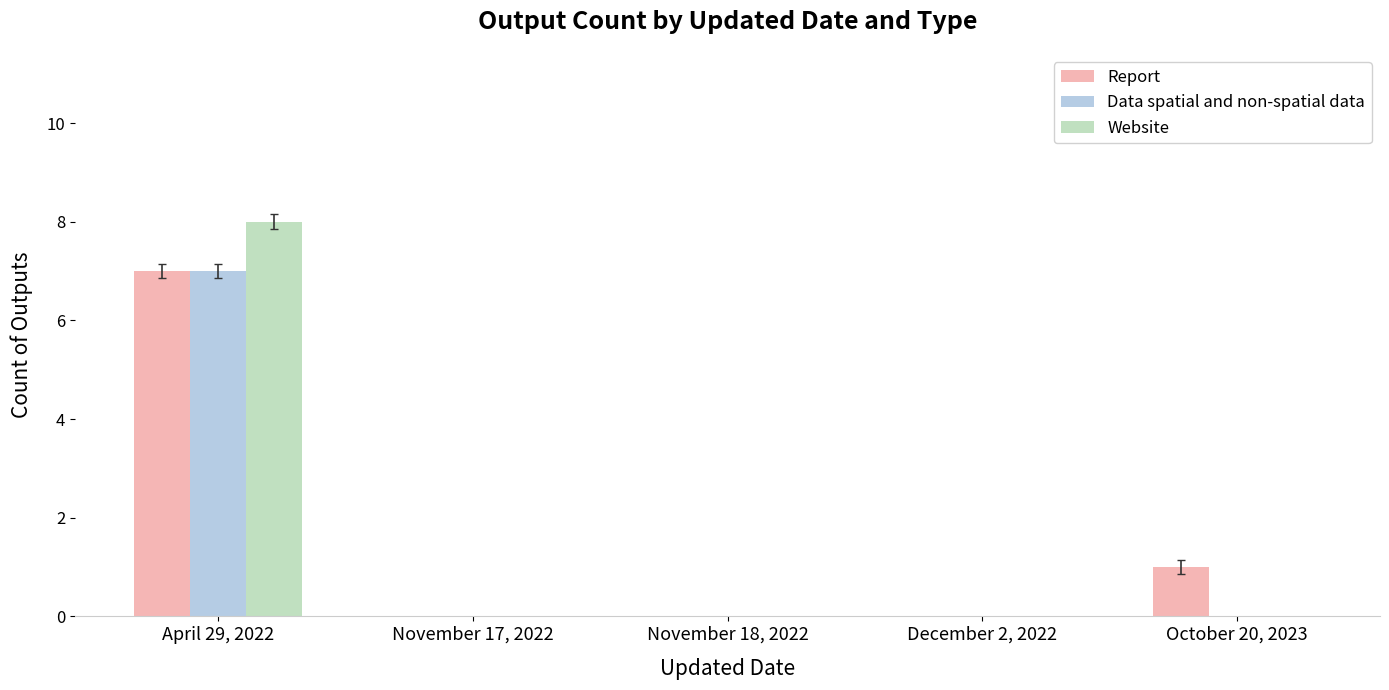

What is the greatest value displayed?

8